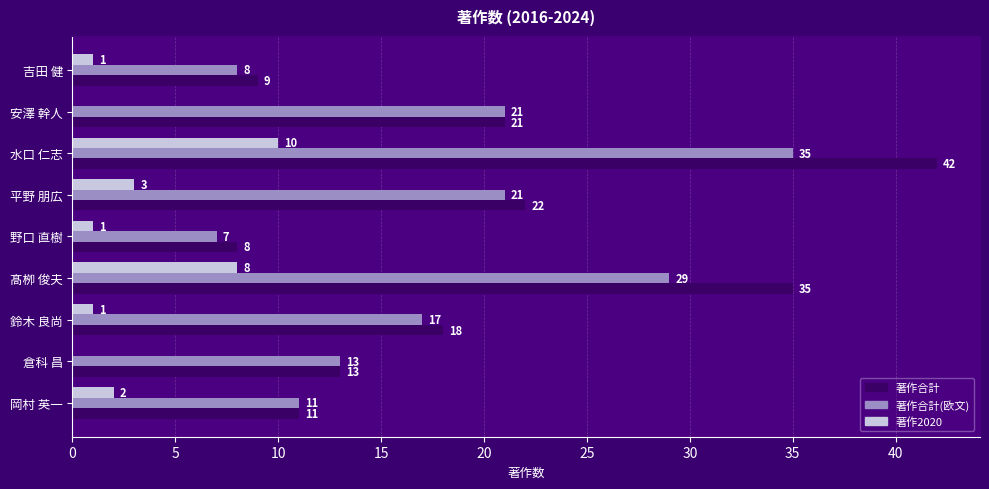

Which series changed the most between 野口 直樹 and 水口 仁志?

著作合計